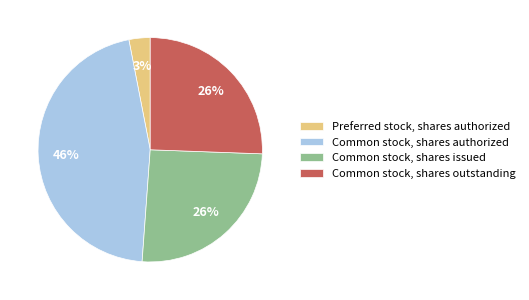

True or false: Common stock, shares authorized accounts for 46% of the total.

True